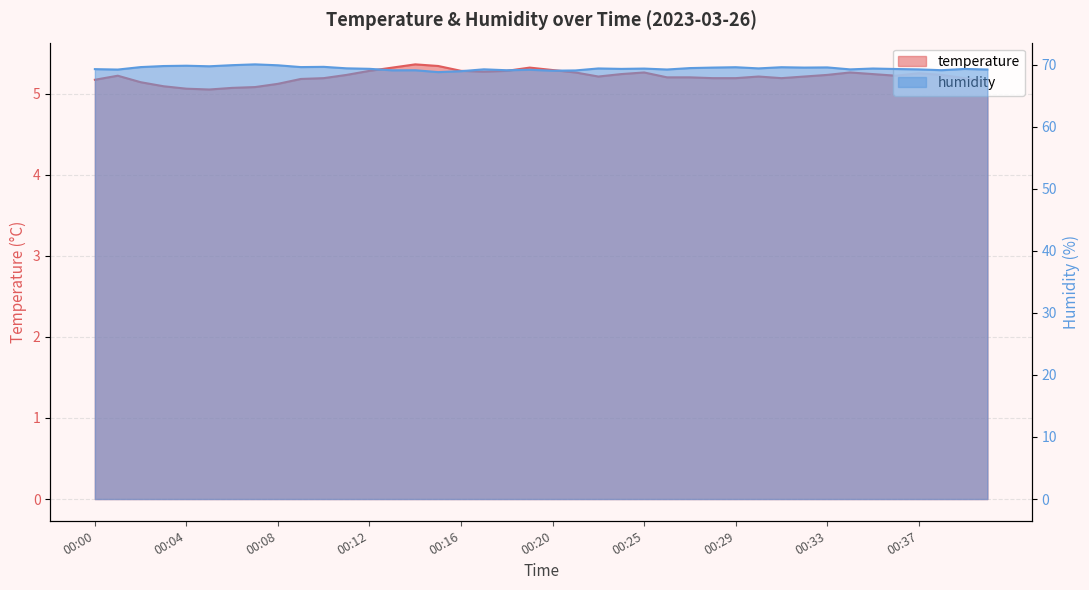

True or false: humidity and temperature cross at least once.

False